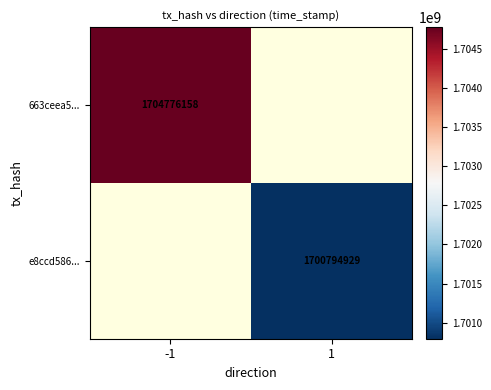

How many distinct data groups are displayed?

2